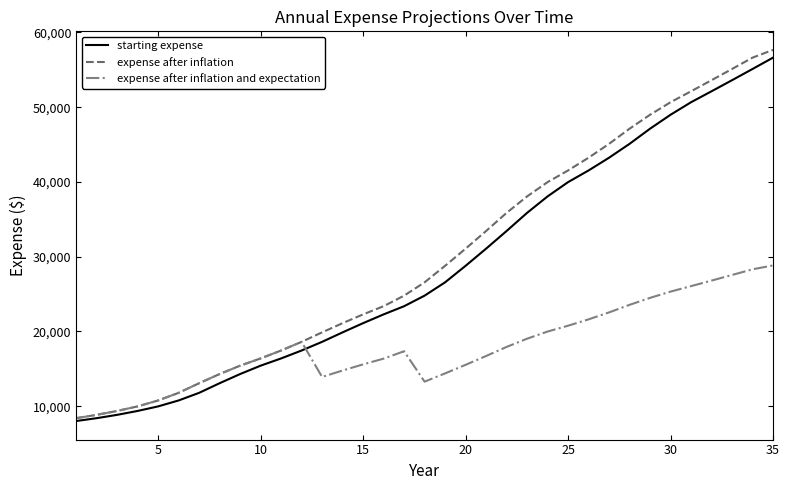

Which series has the widest spread of values?

expense after inflation